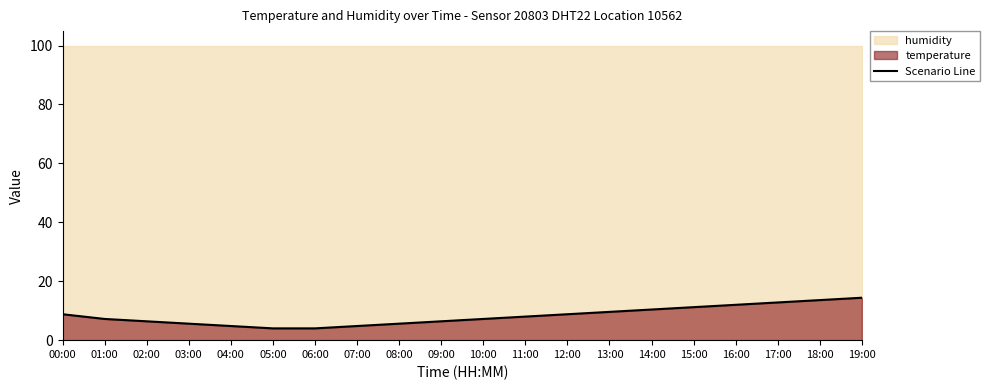

Which category has the lowest value across all series?

05:00